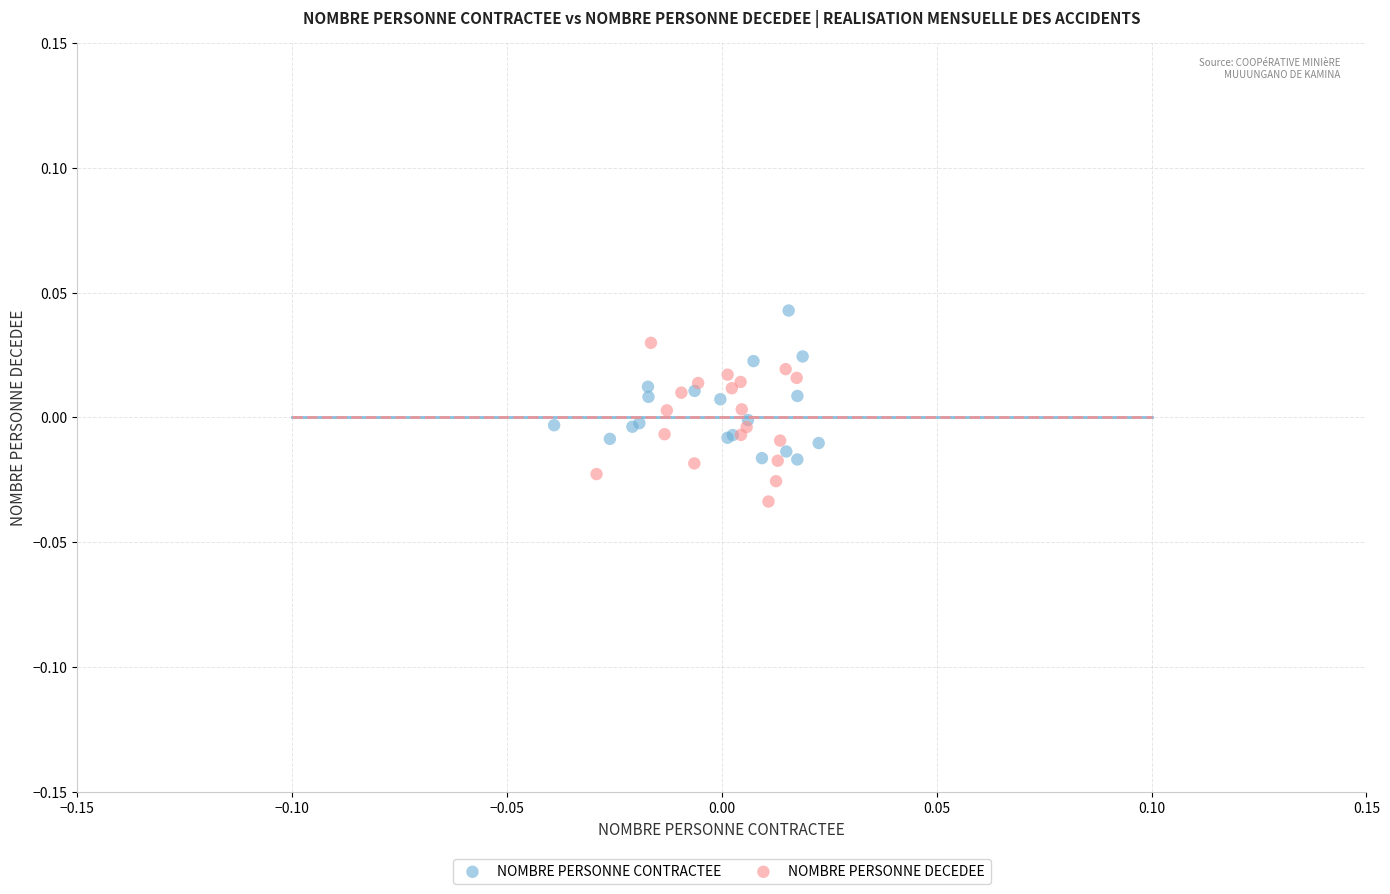

Which series contains the lowest Y value?

NOMBRE PERSONNE DECEDEE